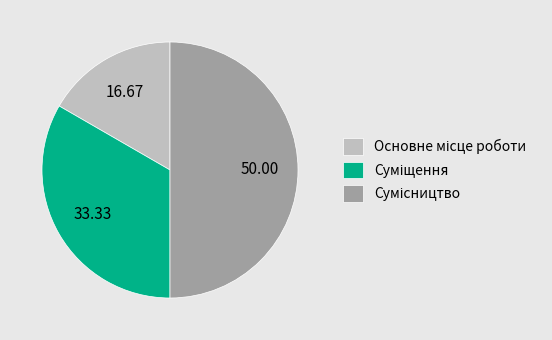

What is the smallest slice in the pie chart?

Основне місце роботи